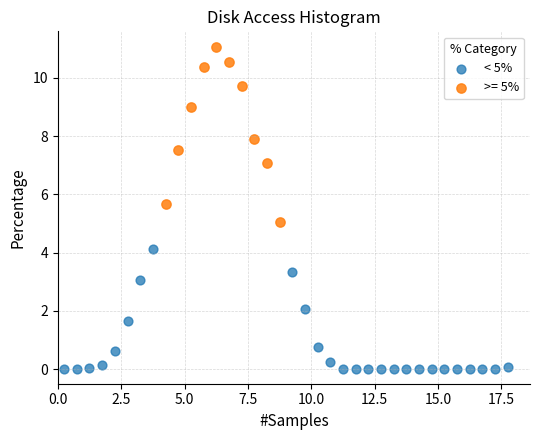

Which series contains the lowest Y value?

< 5%